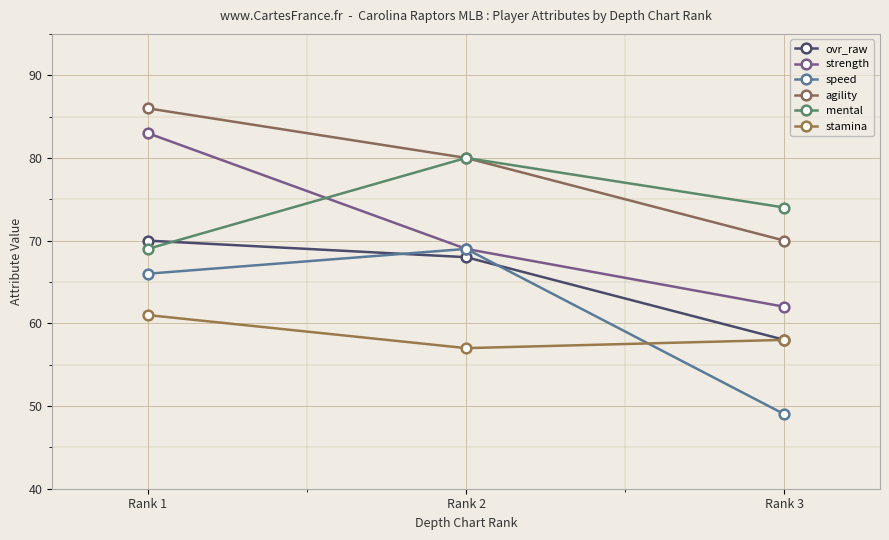

What is the difference between the maximum and minimum values in the strength series?

21